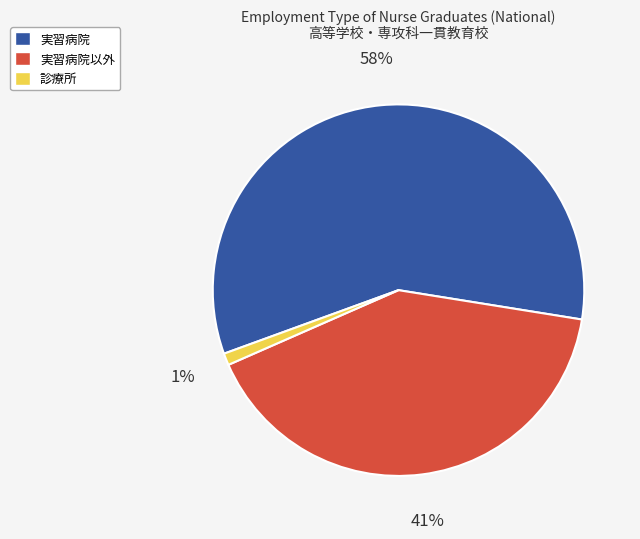

Is there a majority slice in this chart?

Yes